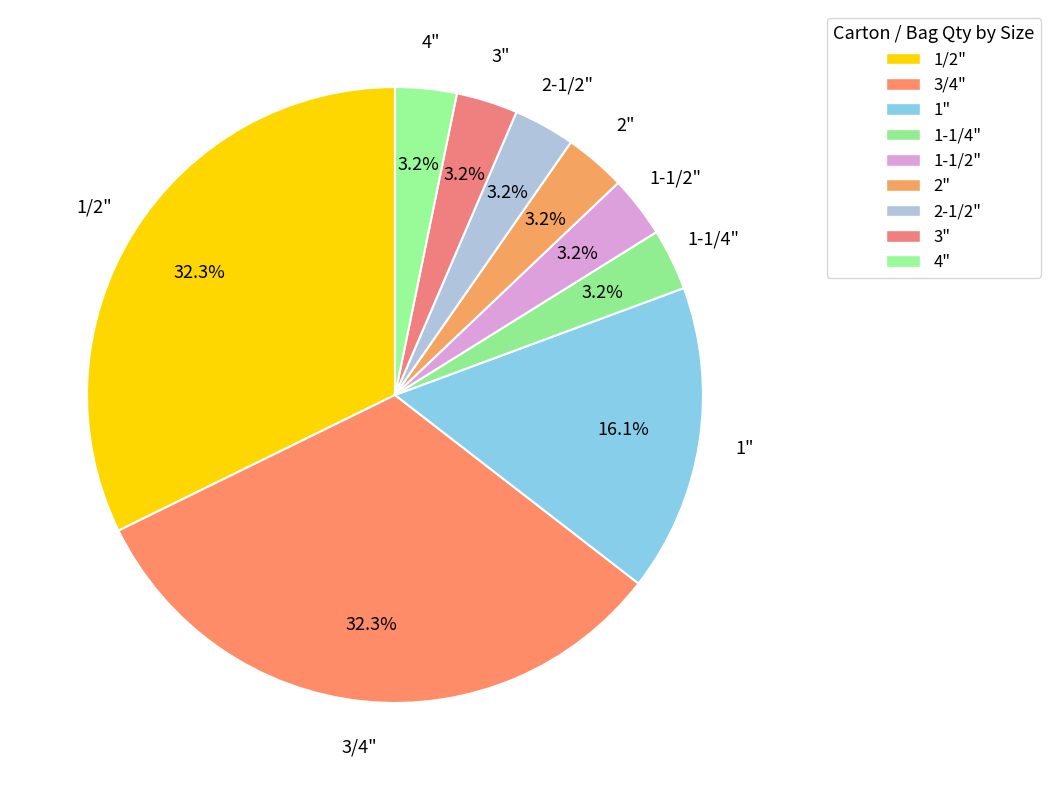

How many segments does this pie chart have?

9